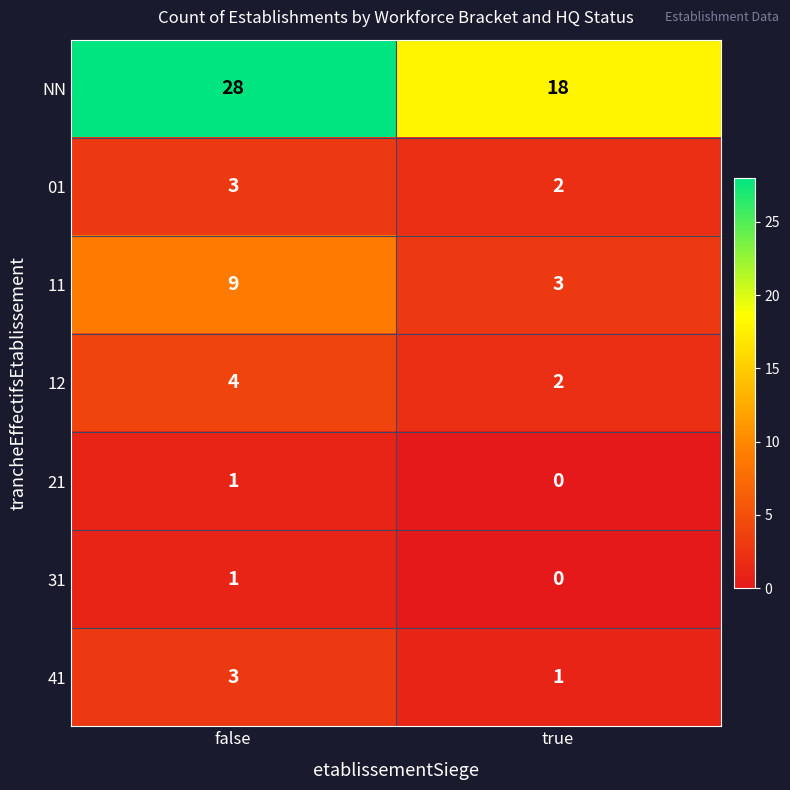

What is the greatest value displayed?

28